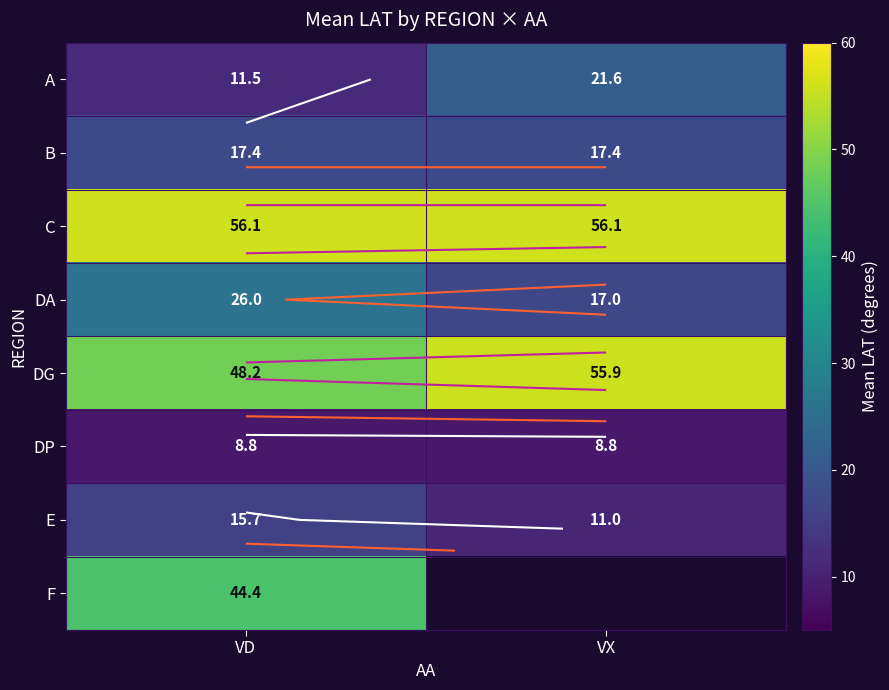

What is the average value of the B series?

17.4